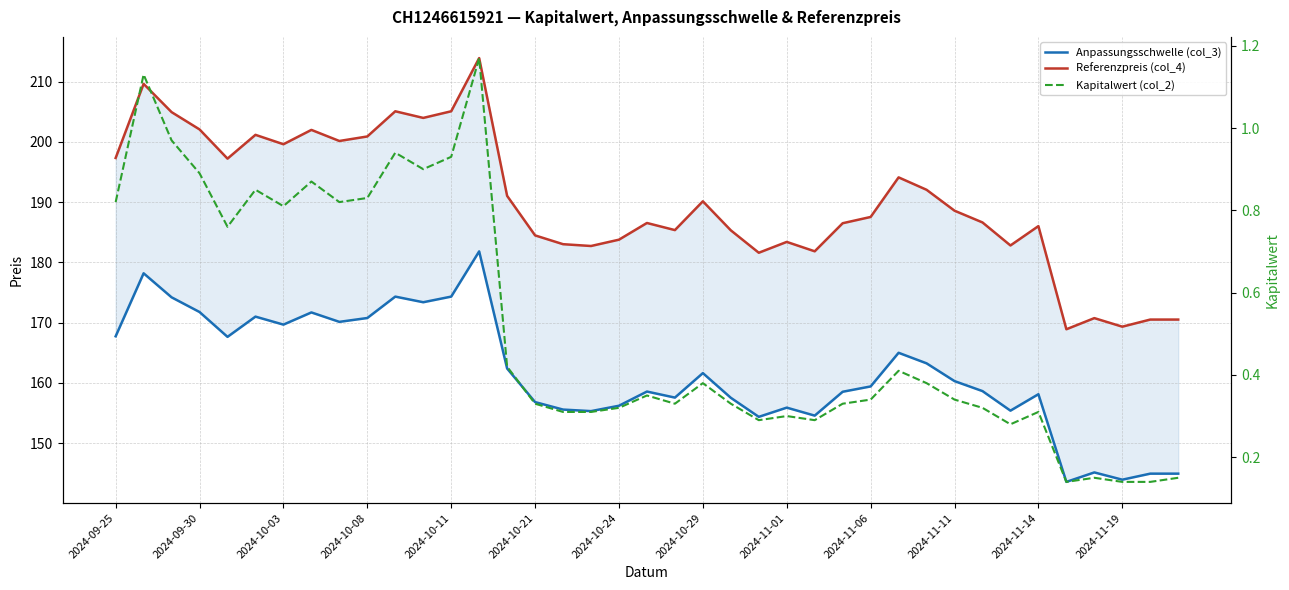

Reading left to right, extract all data points from this chart.

Anpassungsschwelle (col_3): 167.7	178.2	174.2	171.7	167.6	171.0	169.7	171.7	170.1	170.7	174.3	173.4	174.3	181.8	162.4	156.8	155.6	155.3	156.2	158.5	157.5	161.6	157.5	154.3	155.9	154.5	158.5	159.4	165.0	163.2	160.3	158.6	155.4	158.1	143.5	145.1	143.9	144.9	144.9
Referenzpreis (col_4): 197.3	209.6	204.9	202.1	197.2	201.2	199.6	202.0	200.1	200.9	205.1	204.0	205.1	213.9	191.0	184.5	183.0	182.7	183.8	186.5	185.3	190.1	185.3	181.6	183.4	181.8	186.5	187.5	194.1	192.0	188.6	186.6	182.8	186.0	168.9	170.7	169.3	170.5	170.5
Kapitalwert (col_2): 0.8	1.1	1.0	0.9	0.8	0.8	0.8	0.9	0.8	0.8	0.9	0.9	0.9	1.2	0.4	0.3	0.3	0.3	0.3	0.3	0.3	0.4	0.3	0.3	0.3	0.3	0.3	0.3	0.4	0.4	0.3	0.3	0.3	0.3	0.1	0.1	0.1	0.1	0.1